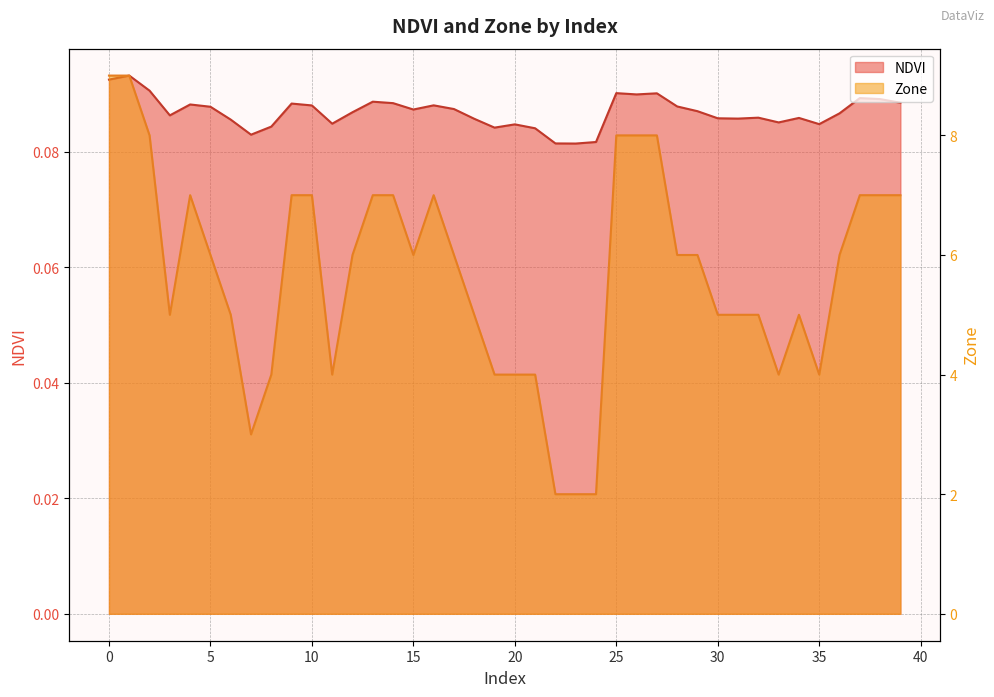

Is the value of Zone at 14 greater than the value of NDVI at 12?

Yes